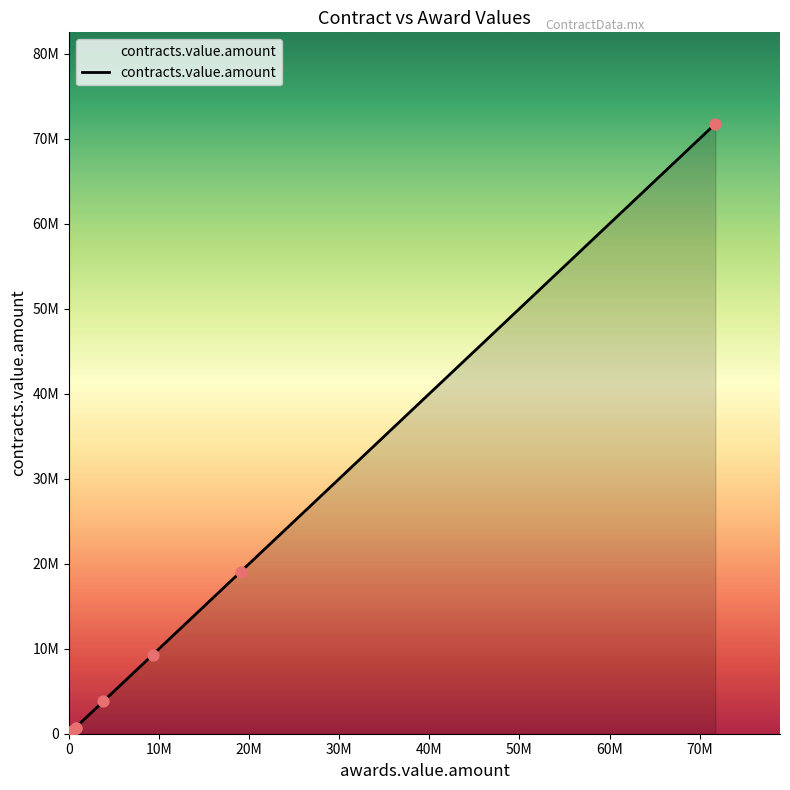

What is the ratio of the value at 728000 to the value at 372000?

2.0